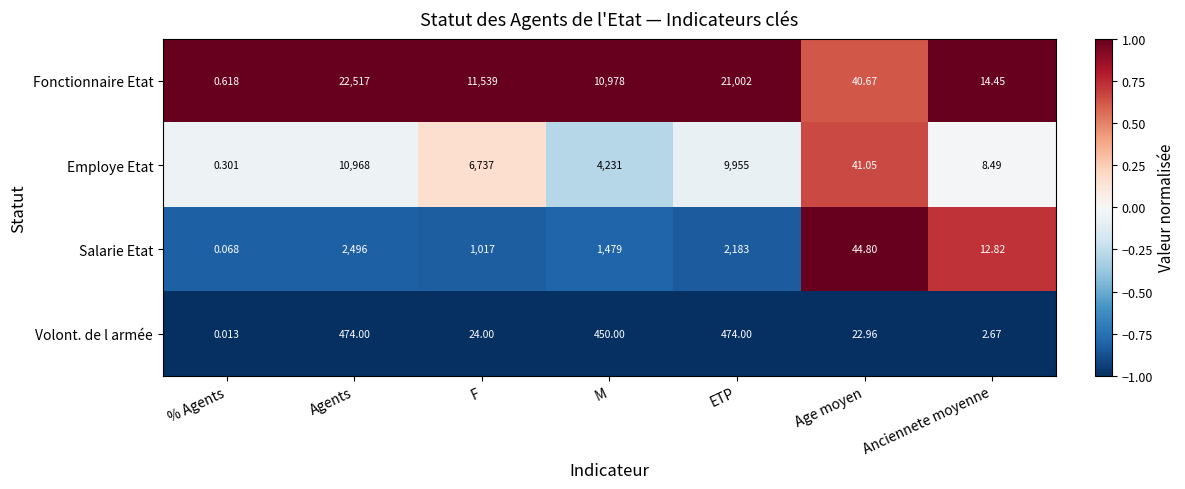

What is the total value across all series at F?

19317.0